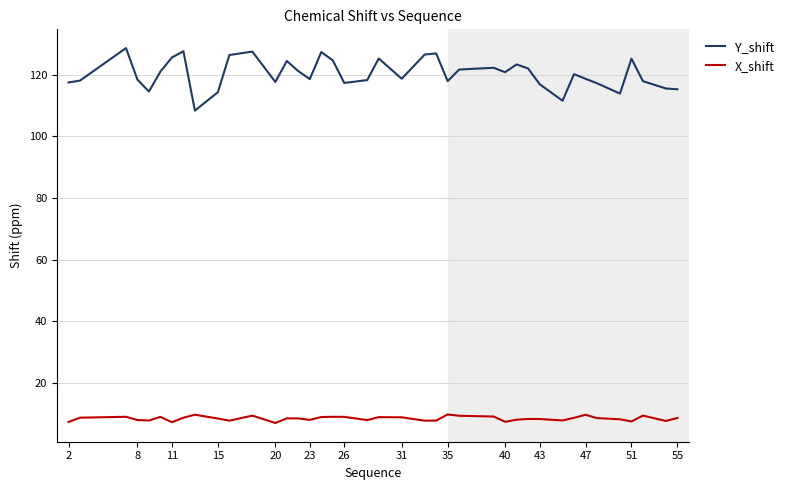

Which series has the largest total across all categories?

Y_shift